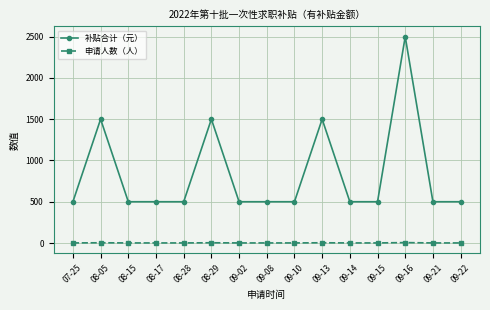

What is the highest value of the 补贴合计（元） series?

2500